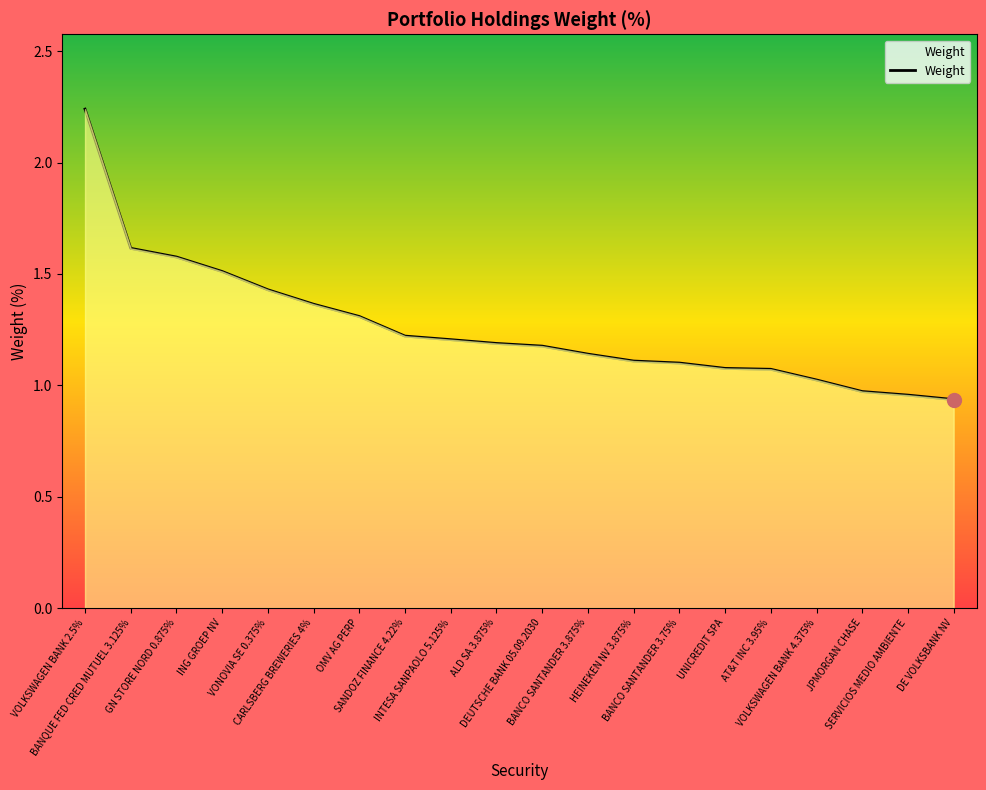

What is the difference between the values at UNICREDIT SPA and INTESA SANPAOLO 5.125%?

0.1